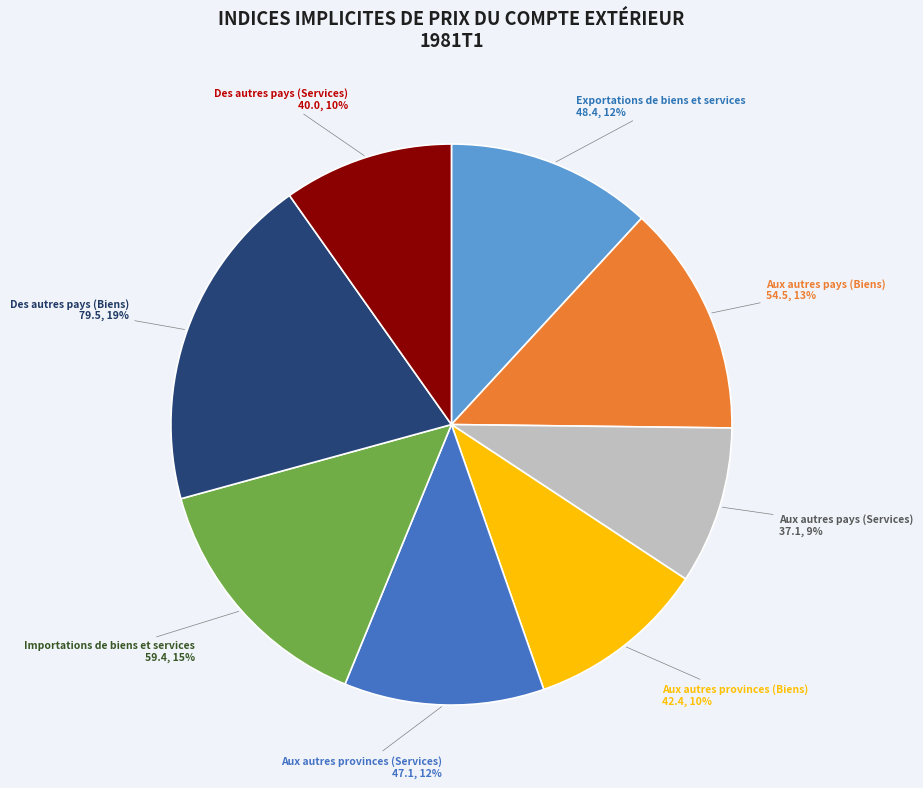

To the nearest percent, what is the difference between the largest and smallest slice percentages?

10%